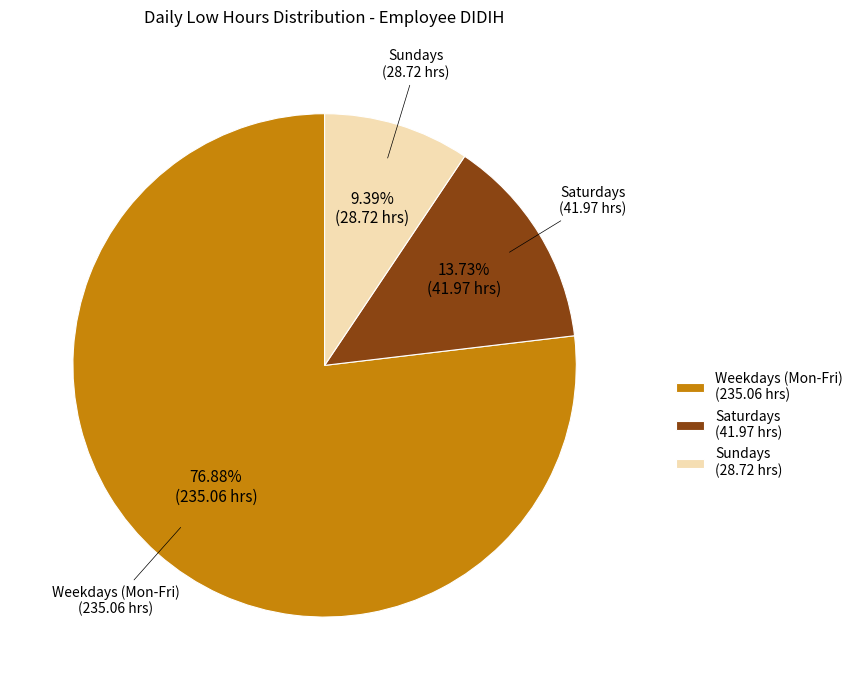

Which has a higher value, Weekdays (Mon-Fri) (235.06 hrs) or Saturdays (41.97 hrs)?

Weekdays (Mon-Fri) (235.06 hrs)